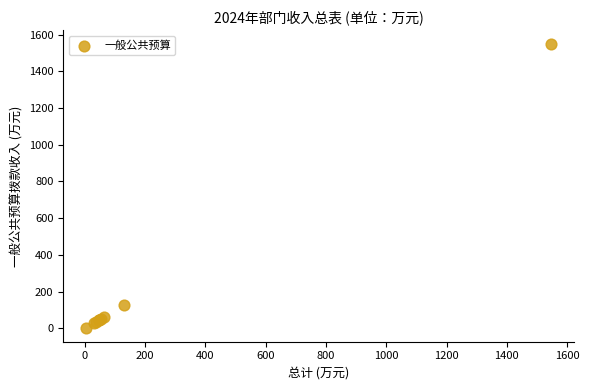

What Y value in the scatter plot is closest to 775?

129.2